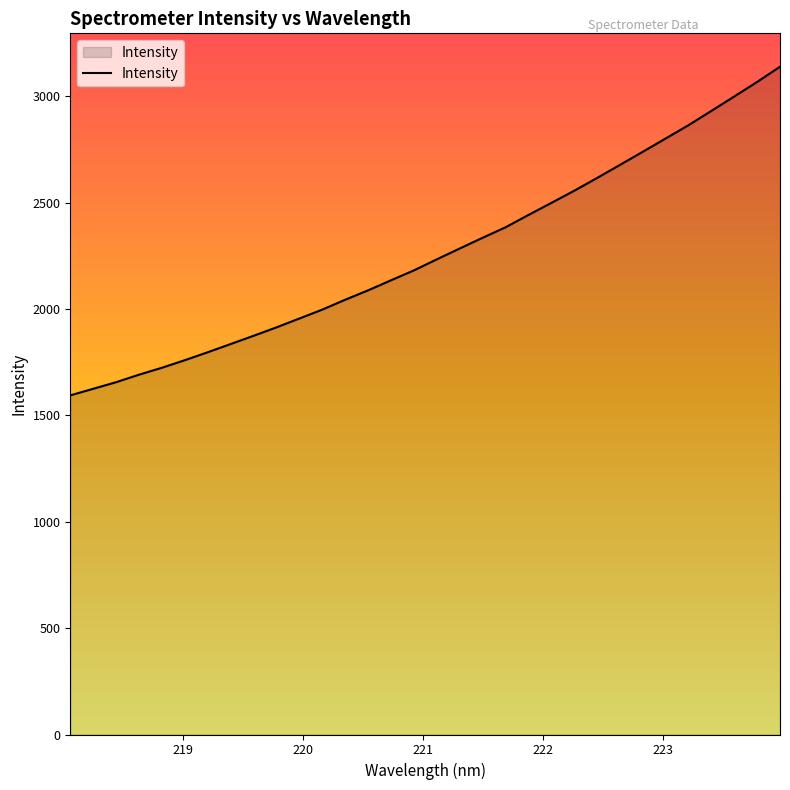

What is the maximum value shown in the chart?

3138.3